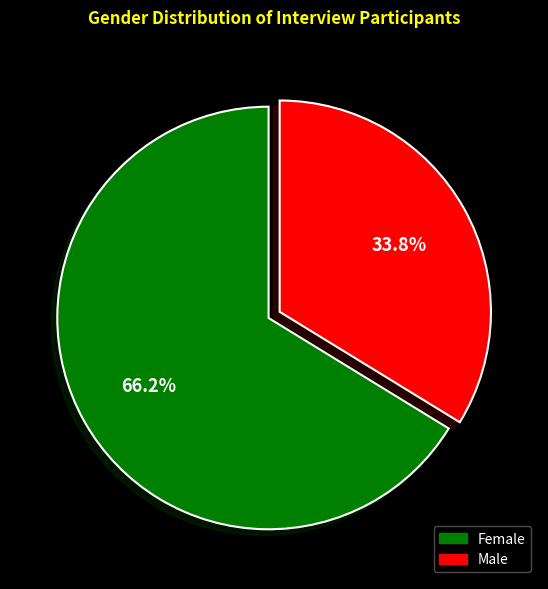

Approximately how many times larger is the value at Male compared to Female?

0.5